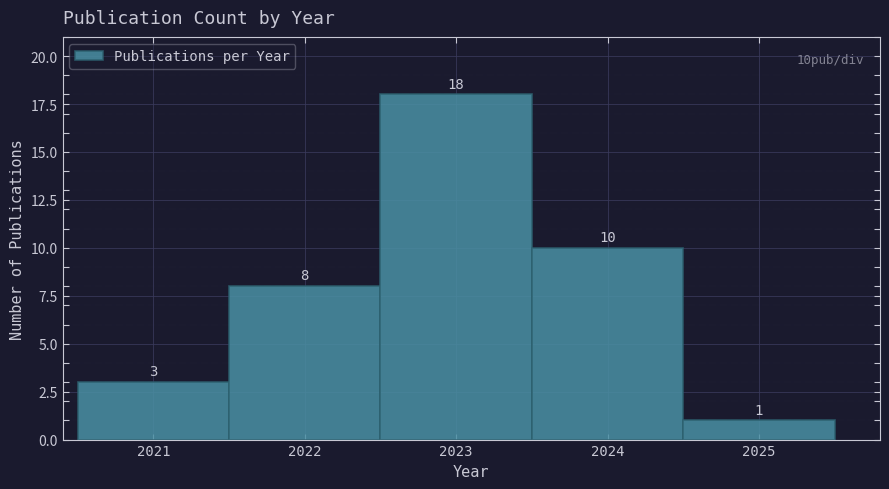

Reading left to right, list every bar in this chart as the range it spans on the x-axis followed by its height.

2020.5 to 2021.5: 3
2021.5 to 2022.5: 8
2022.5 to 2023.5: 18
2023.5 to 2024.5: 10
2024.5 to 2025.5: 1